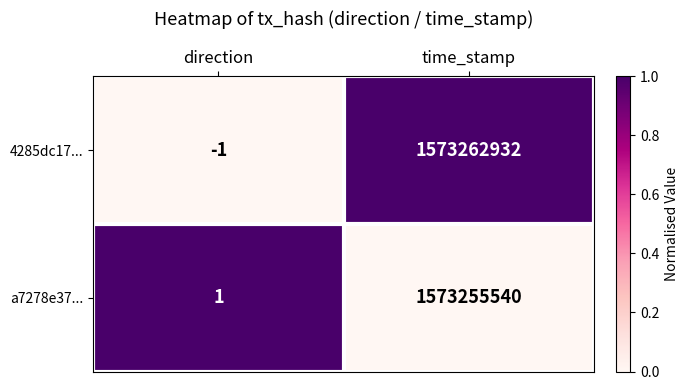

Which series changed the most between direction and time_stamp?

4285dc17...